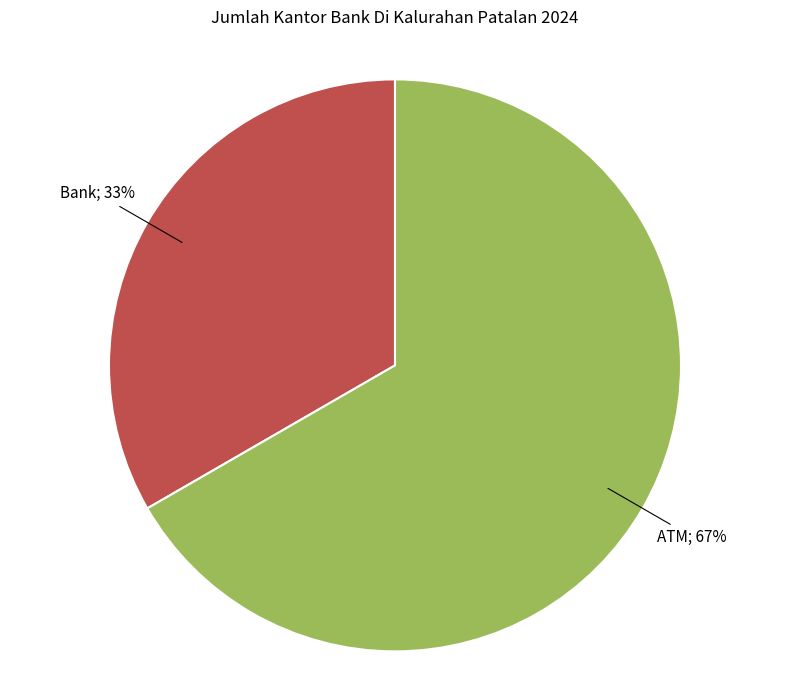

To the nearest percent, what is the average slice percentage?

50%